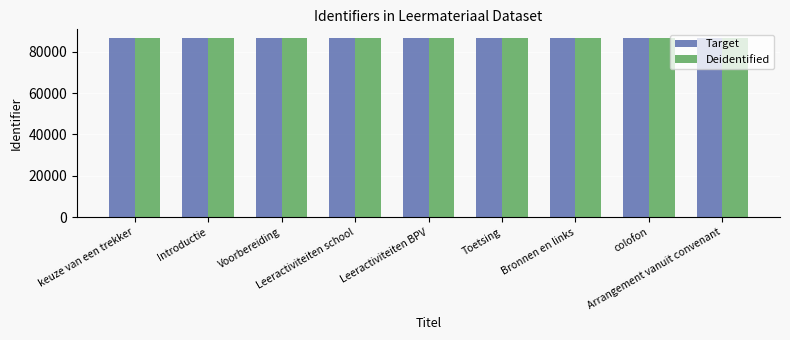

Does the chart contain stacked bars?

No